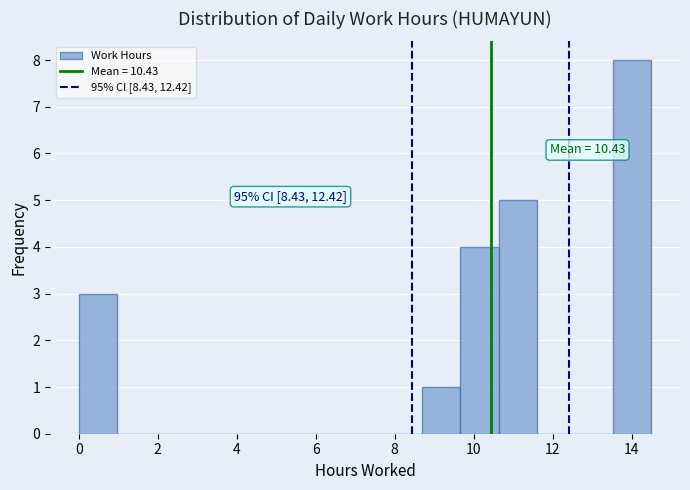

Over which range of the x-axis is the bar tallest?

13.6 to 14.6